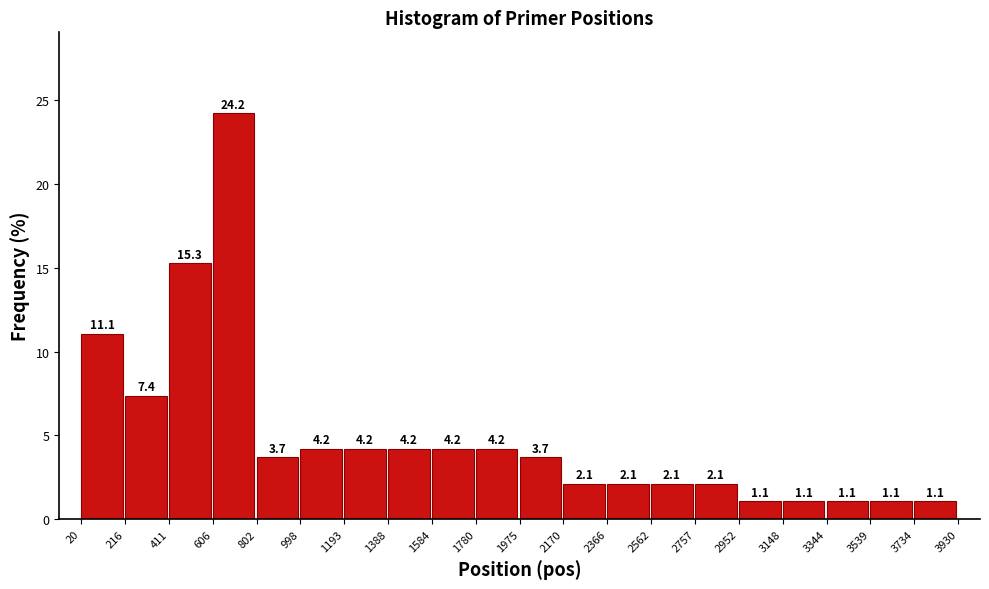

Reading left to right, list every bar in this chart as the range it spans on the x-axis followed by its height.

20 to 216: 11.1
216 to 411: 7.4
411 to 606: 15.3
606 to 802: 24.2
802 to 998: 3.7
998 to 1193: 4.2
1193 to 1388: 4.2
1388 to 1584: 4.2
1584 to 1780: 4.2
1780 to 1975: 4.2
1975 to 2170: 3.7
2170 to 2366: 2.1
2366 to 2562: 2.1
2562 to 2757: 2.1
2757 to 2952: 2.1
2952 to 3148: 1.1
3148 to 3344: 1.1
3344 to 3539: 1.1
3539 to 3734: 1.1
3734 to 3930: 1.1